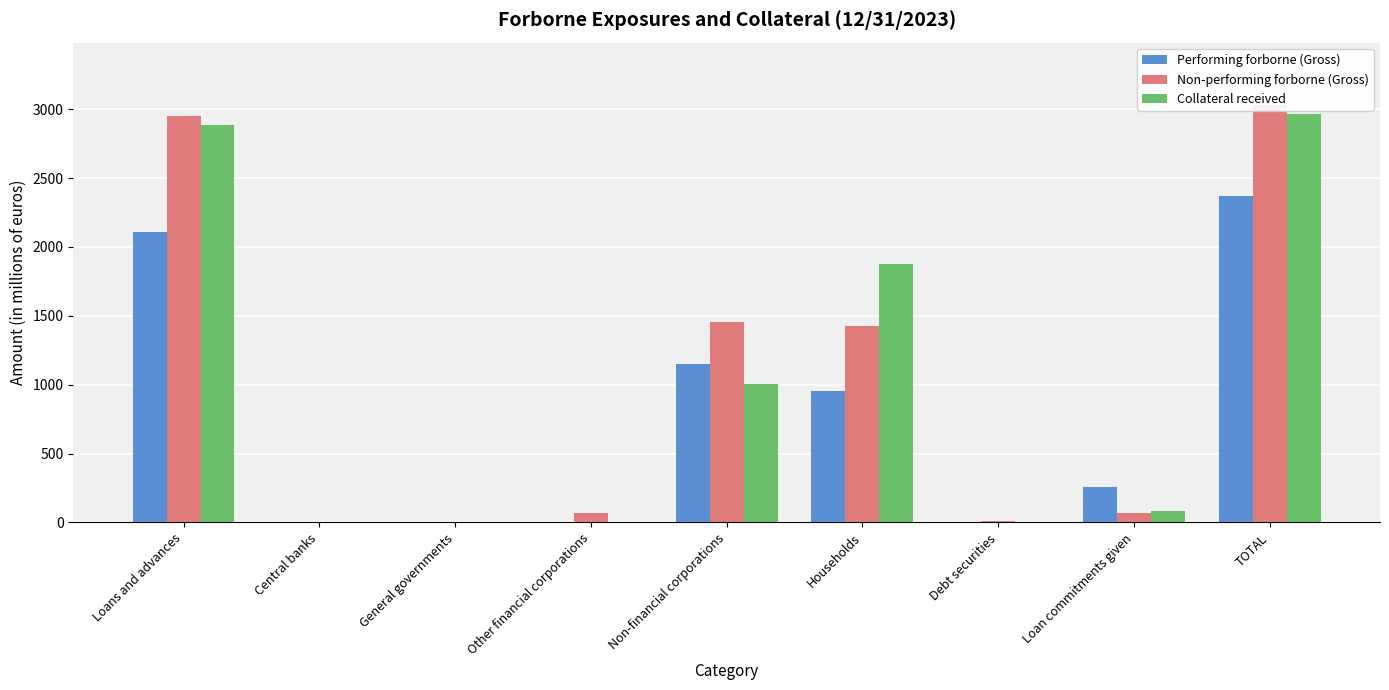

What is the label of the 6th bar from the right?

Other financial corporations